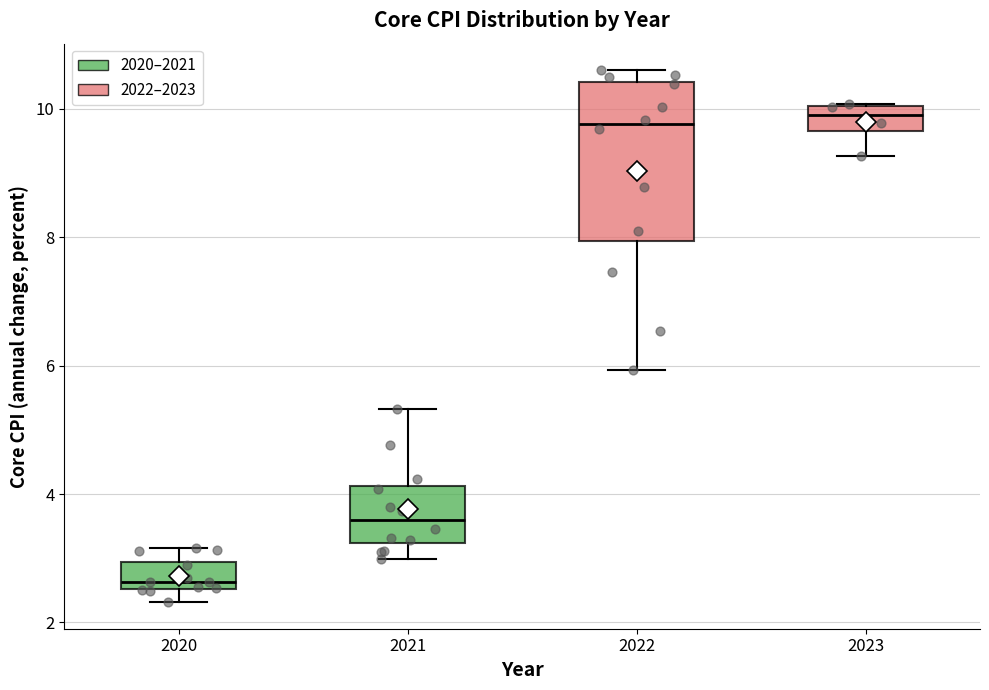

Reading left to right, transcribe this box plot: for each box, give where its median line is, the range the box spans, and where its two whiskers end, as read against the y-axis. The values are not printed on the chart, so give them approximately, as read against the axis.

2020: median 2.6 (just above the box's lower edge), box 2.6 to 3.0, whiskers 2.4 to 3.2
2021: median 3.6, box 3.2 to 4.2, whiskers 3.0 to 5.4
2022: median 9.8, box 8.0 to 10.4, whiskers 6.0 to 10.6
2023: median 10.0 (inside the box), box 9.6 to 10.0, whiskers 9.2 to 10.0